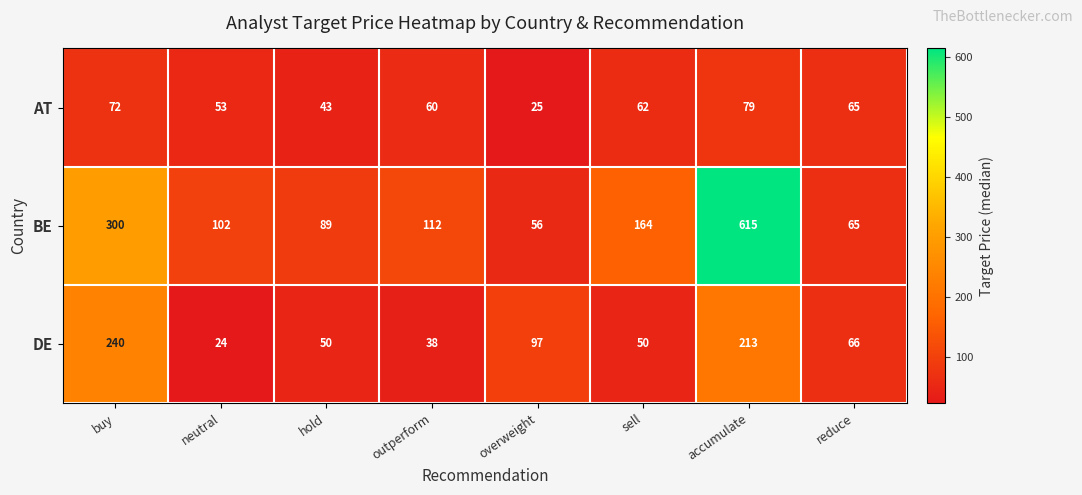

True or false: DE has a value of 240 at buy.

True